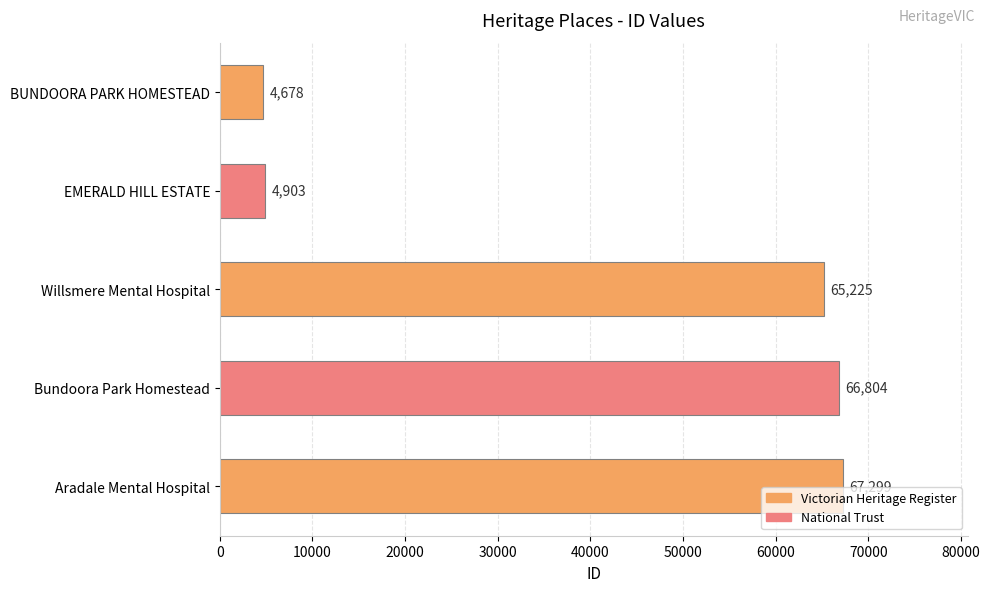

True or false: the data shows 8733 at EMERALD HILL ESTATE.

False